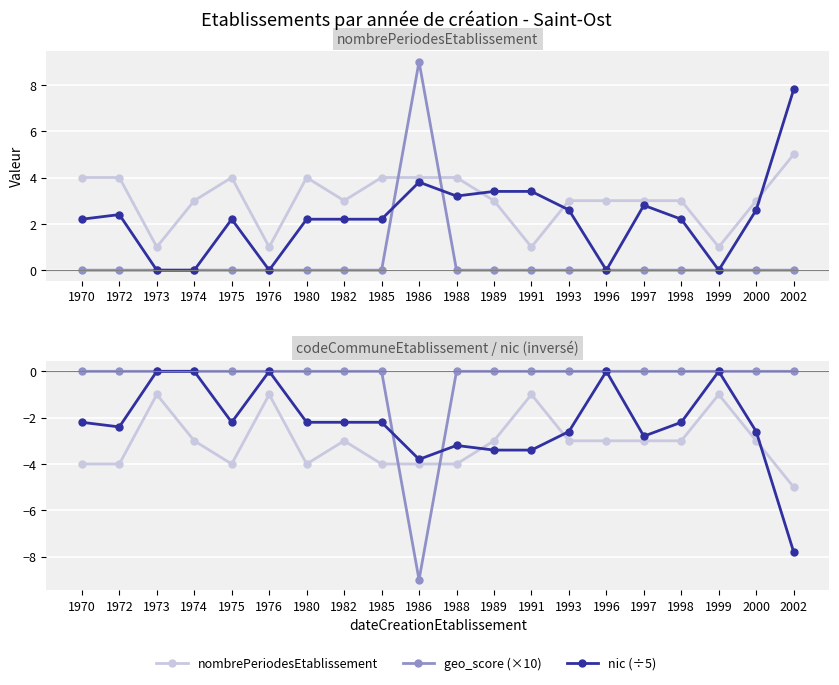

At which category is the sum across all series the highest?

1973